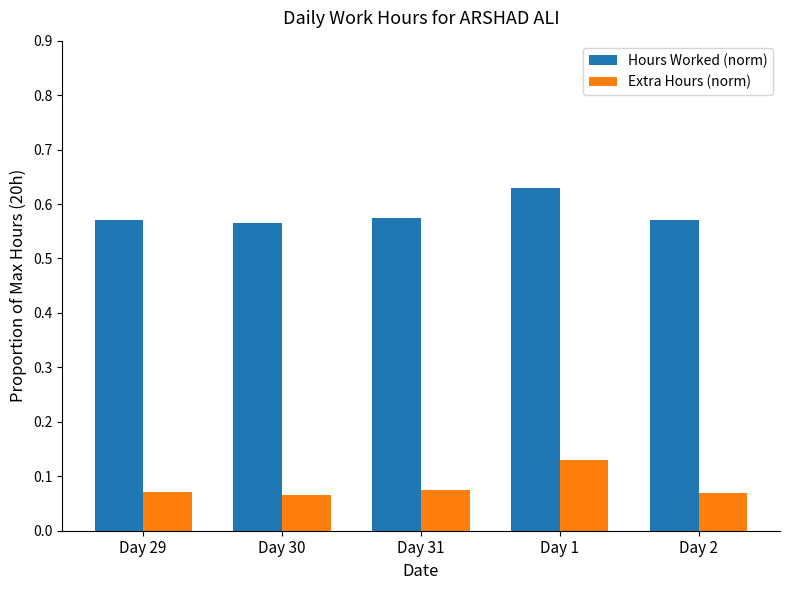

Is the value of Extra Hours (norm) at Day 30 greater than the value of Hours Worked (norm) at Day 2?

No